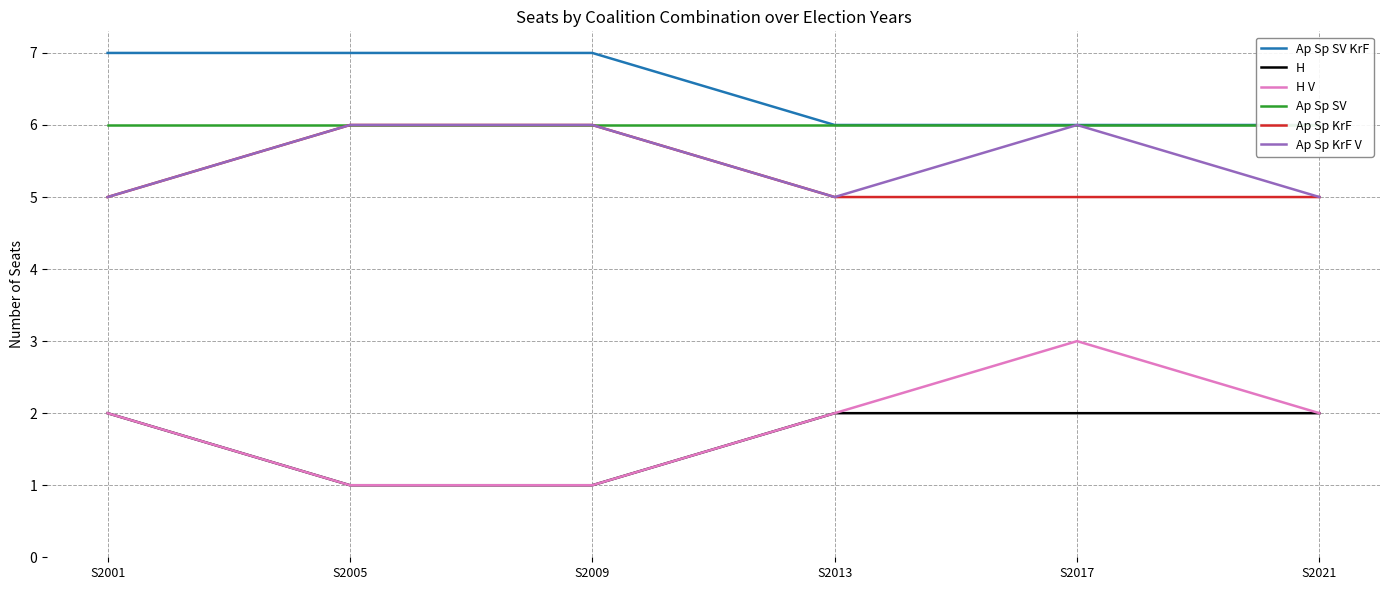

Where is Ap Sp KrF V nearest to the value 5?

S2001